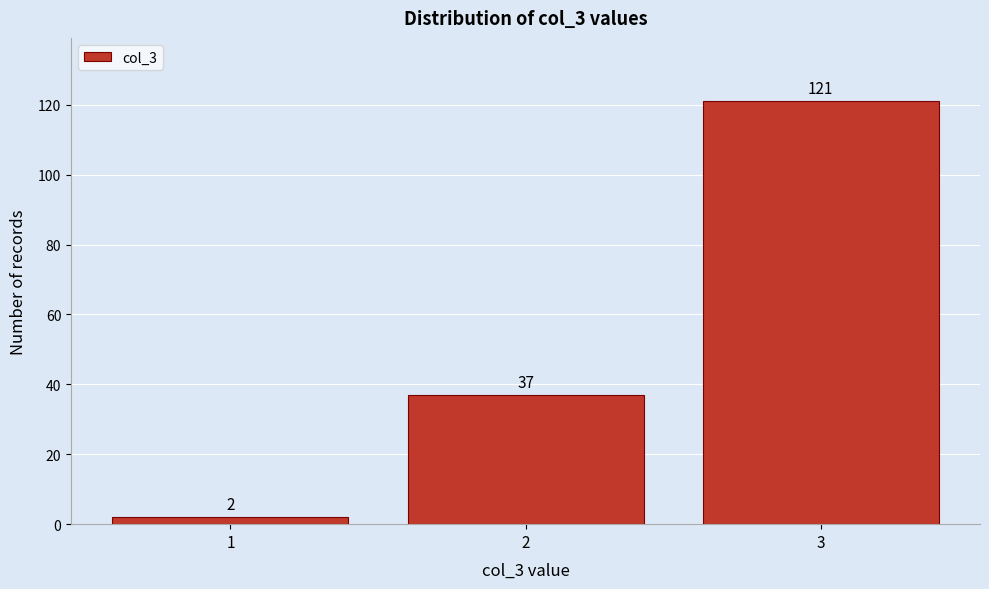

Reading right to left, extract all data points from this chart.

3=121	2=37	1=2